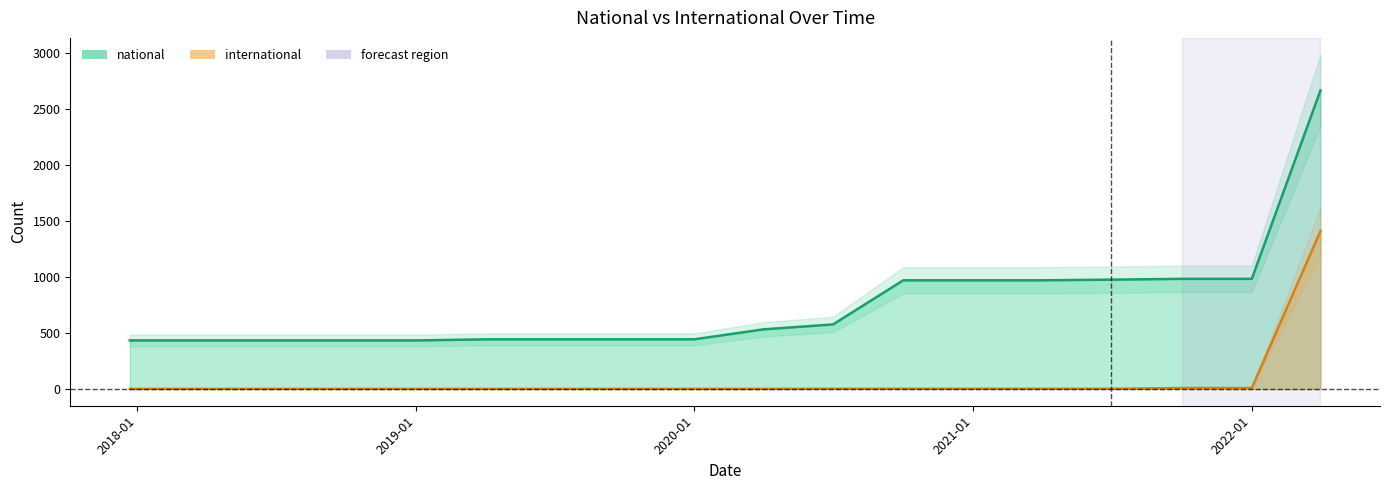

At how many categories does at least one series exceed 338?

18